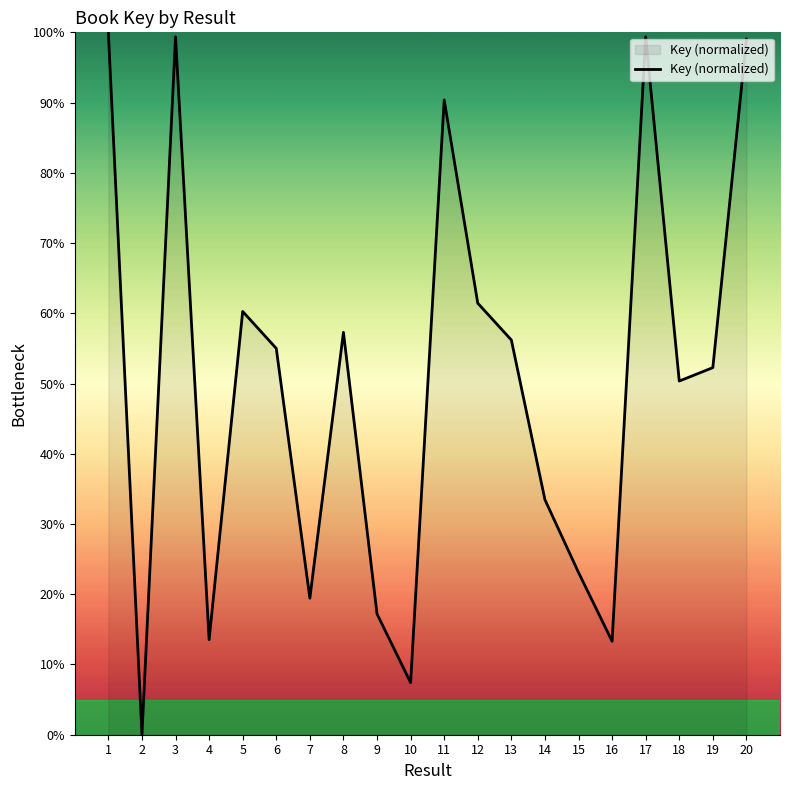

The value at 3 is 99.4. True or false?

True